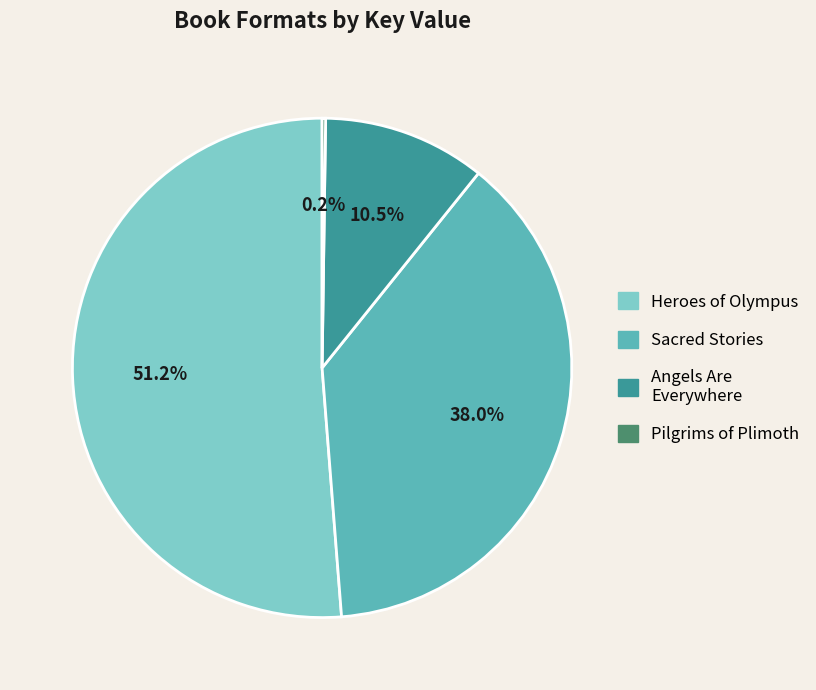

Is there a majority slice in this chart?

Yes